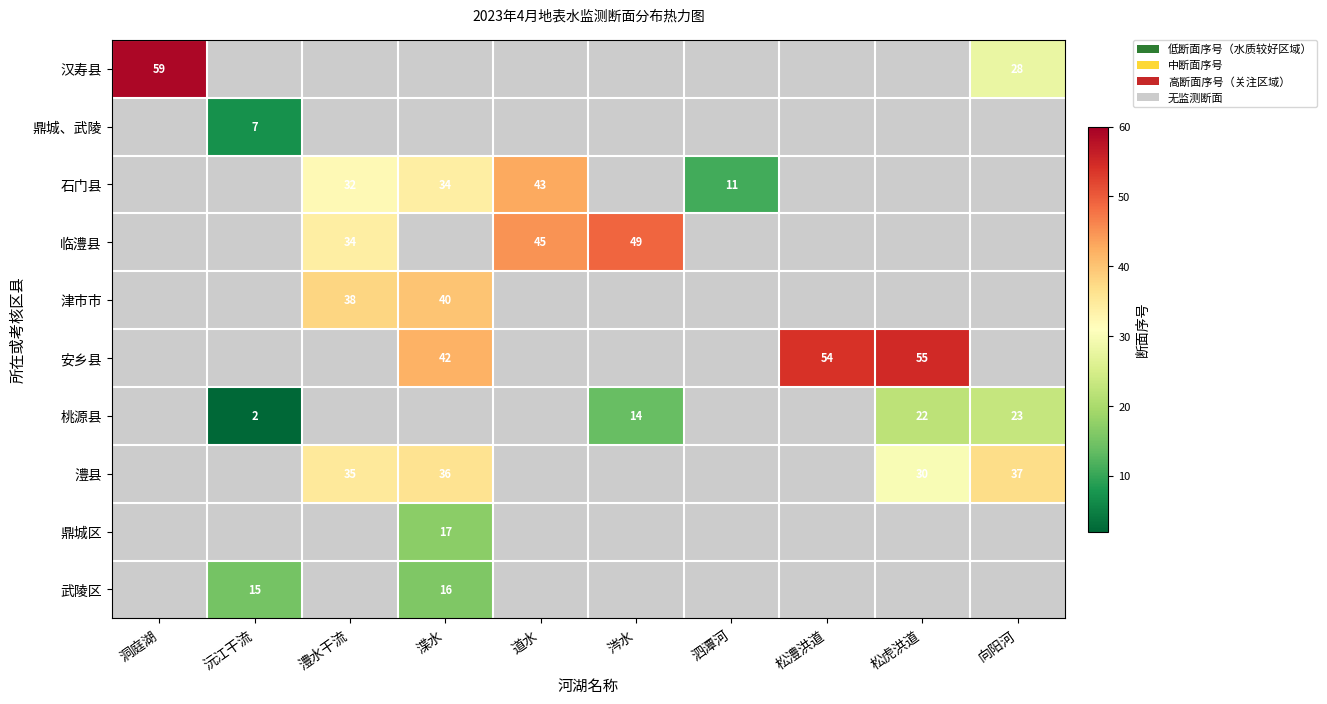

Is it true that 石门县 equals 7 at 泗潭河?

False